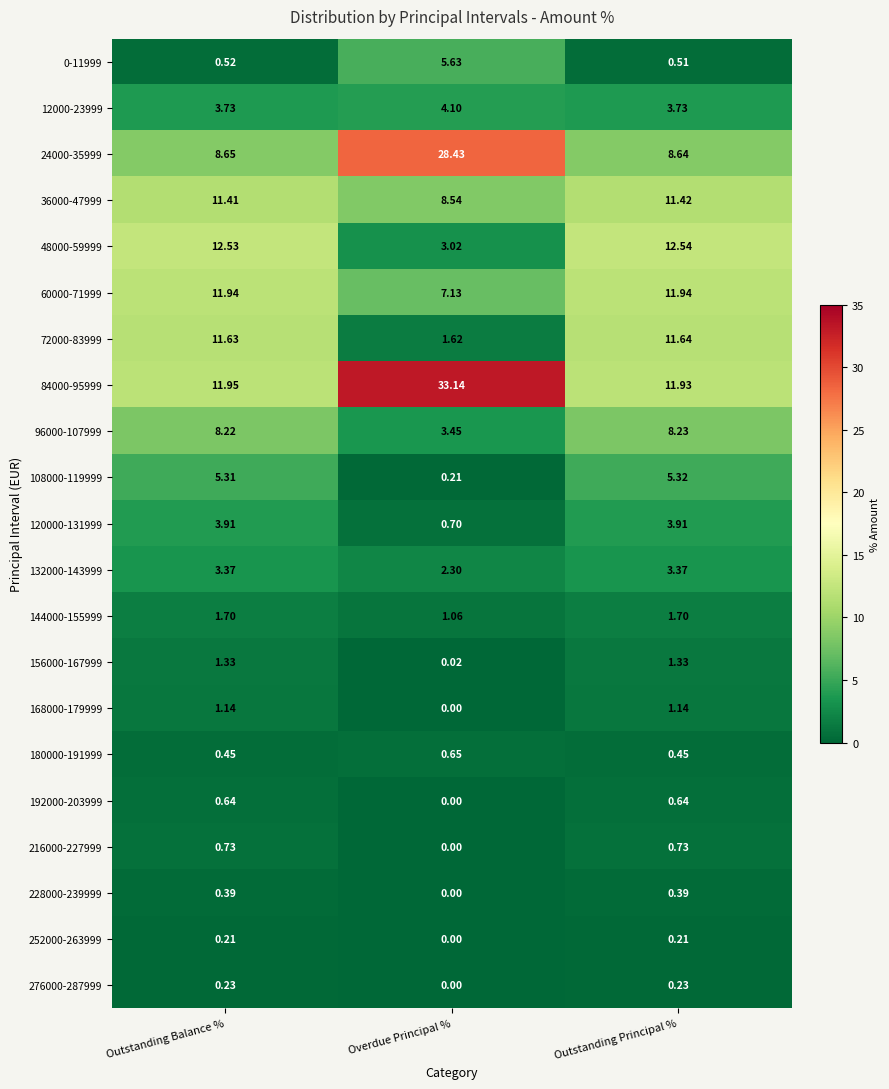

How many series are shown in this chart?

21